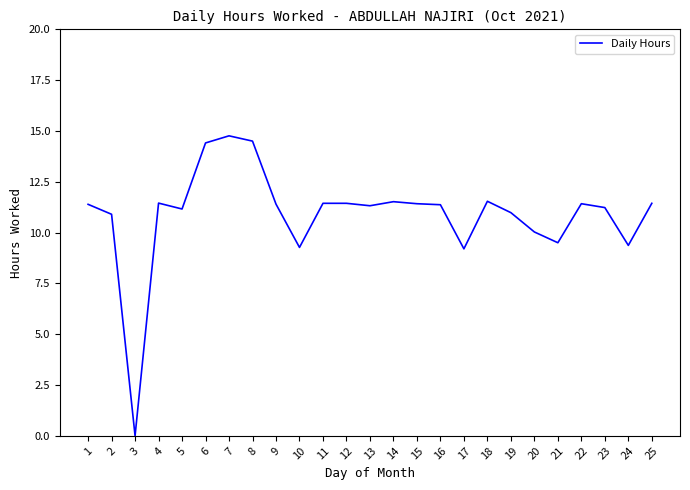

The chart shows a value of 15.2 at 21. True or false?

False